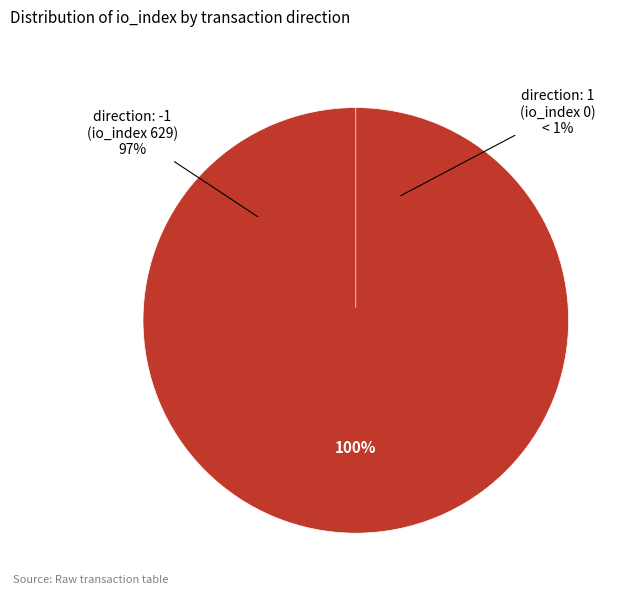

The direction: 1 (io_index 0) slice represents 1% of the pie. True or false?

False